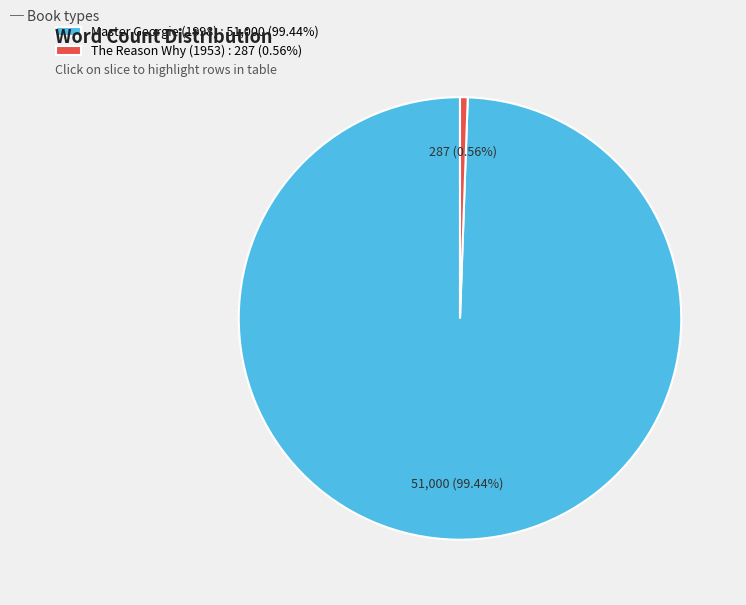

To the nearest percent, what is the difference between the The Reason Why (1953) and Master Georgie (1998) slice percentages?

99%